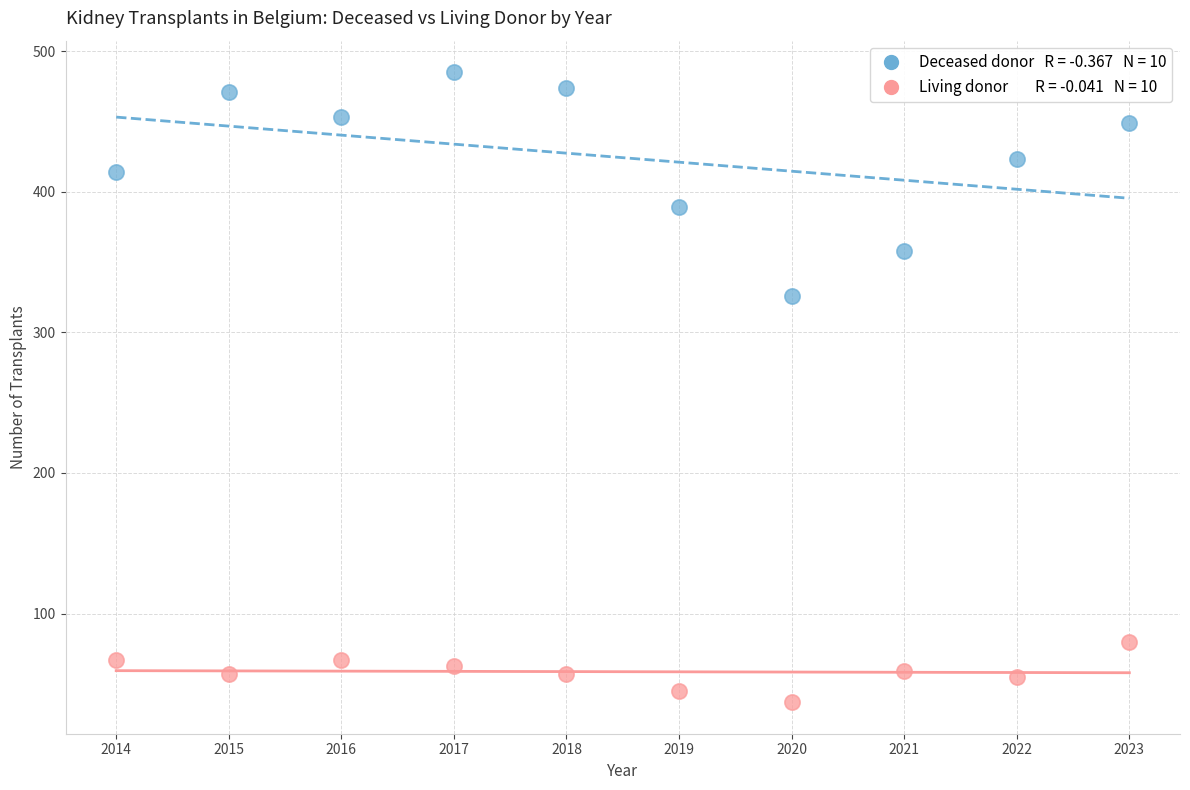

Across all data points, what is the range of X values (max minus min)?

9